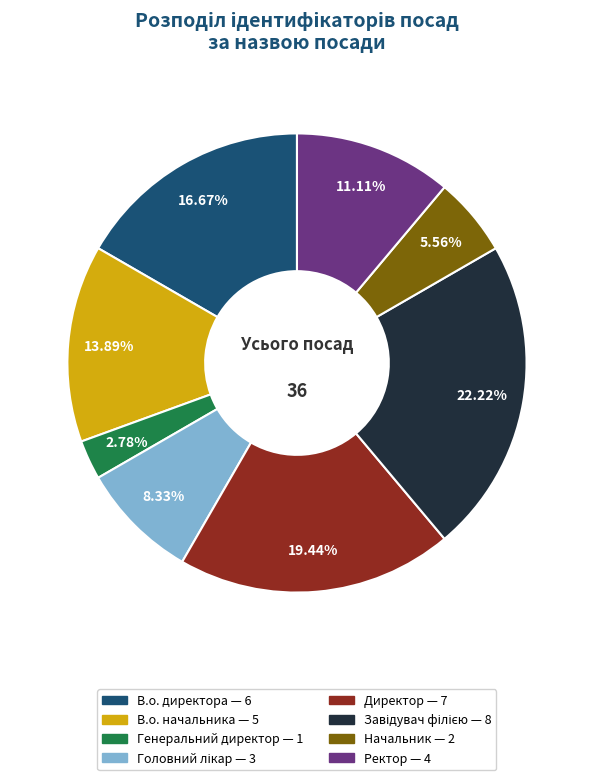

Which slice is the smallest?

Генеральний директор